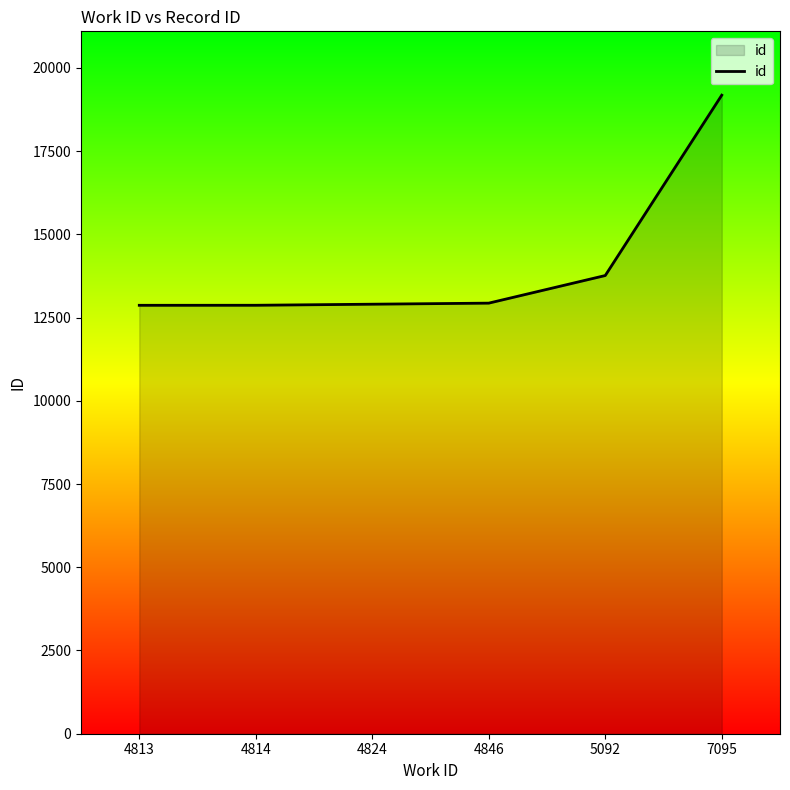

Does the chart display data point markers on the line(s)?

No